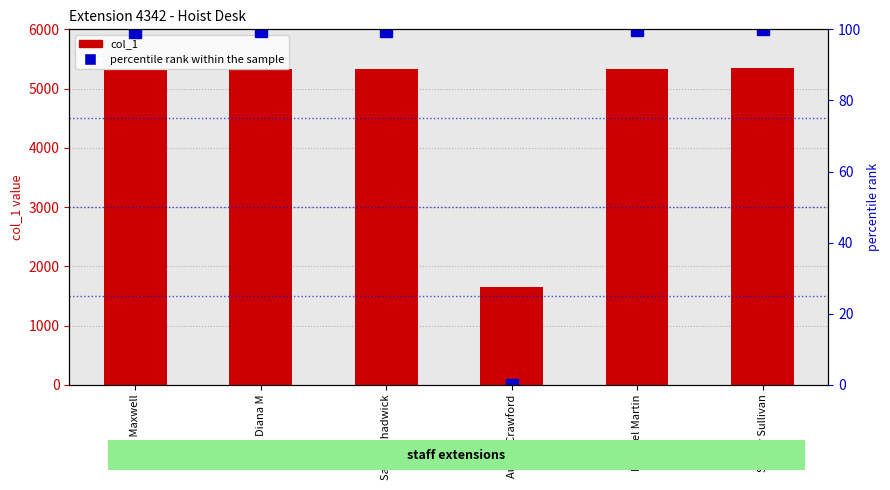

What is the maximum value for col_1?

5344.0